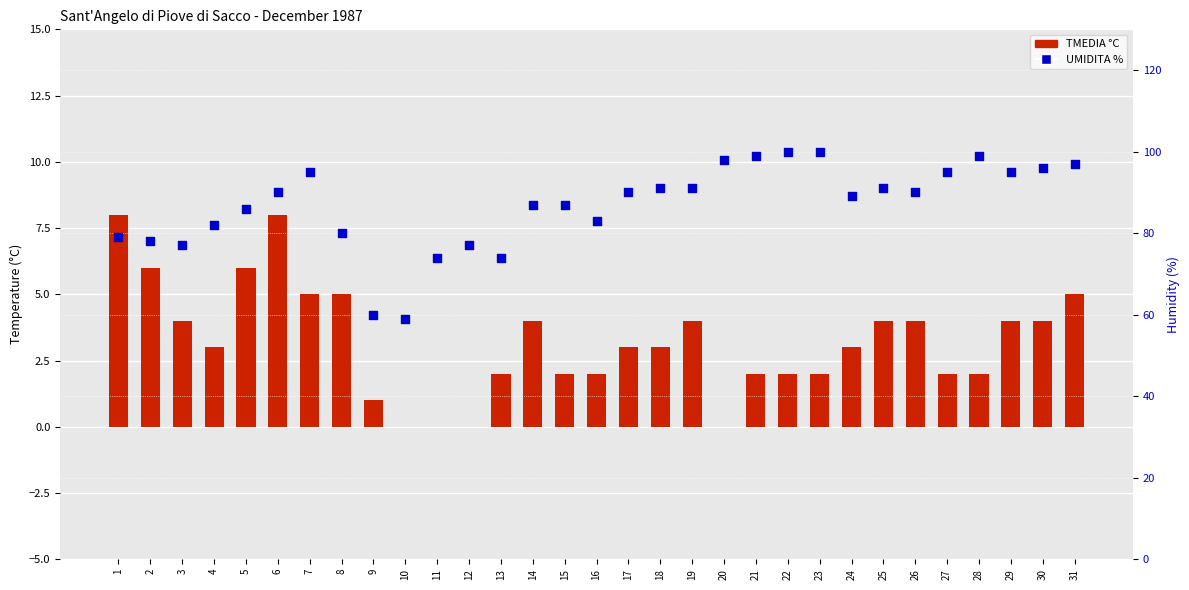

Is the value of UMIDITA % at 1 greater than the value of TMEDIA °C at 29?

Yes